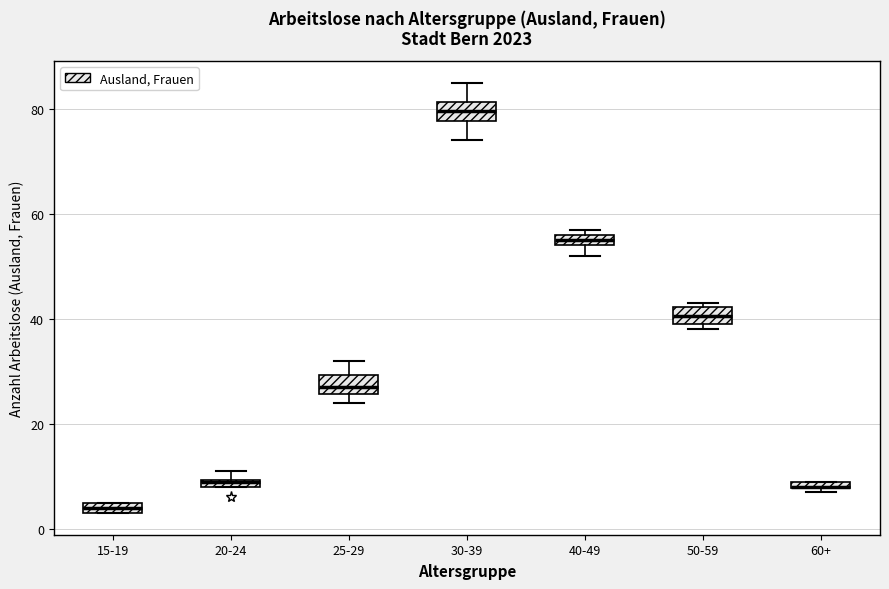

Where is the lower edge of the box for 40-49 on the y-axis? The values are not printed on the chart, so give them approximately, as read against the axis.

54